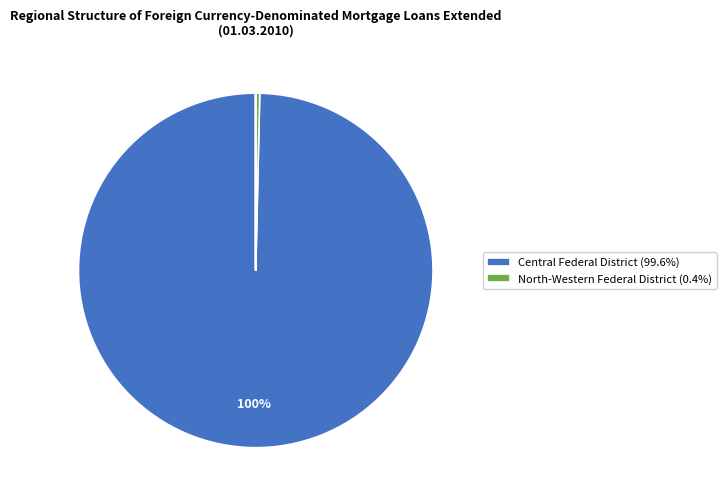

To the nearest percent, what is the difference between the largest and smallest slice percentages?

100%